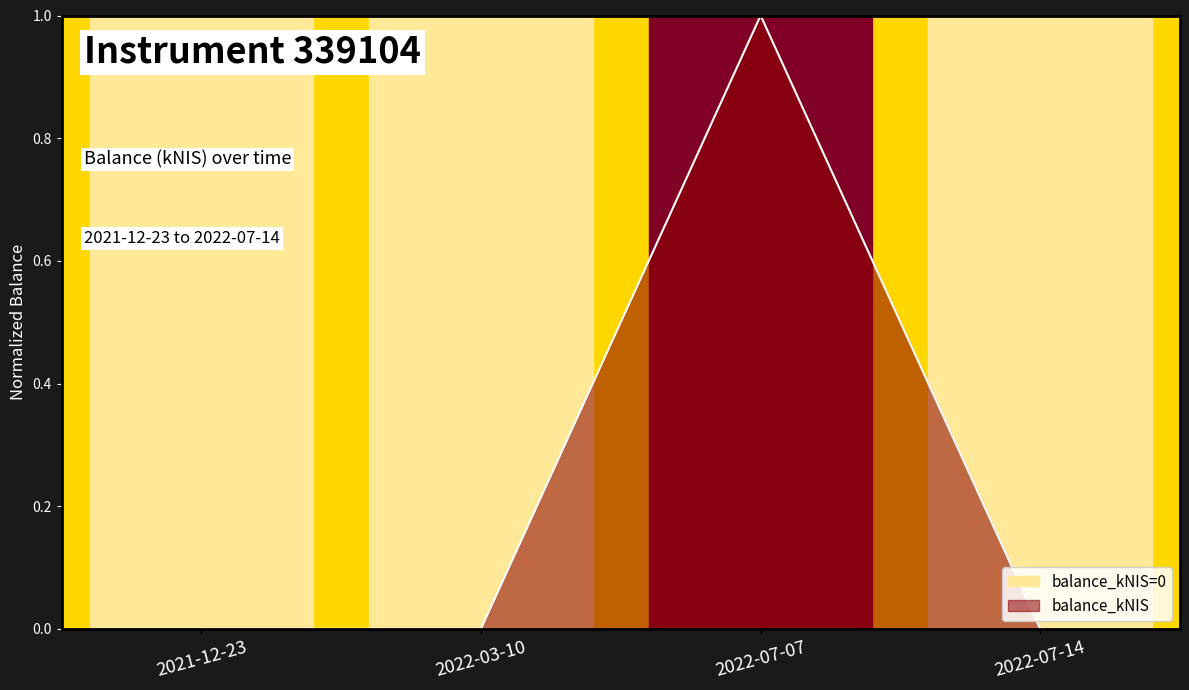

True or false: balance_kNIS has a value of -1 at 2021-12-23.

False